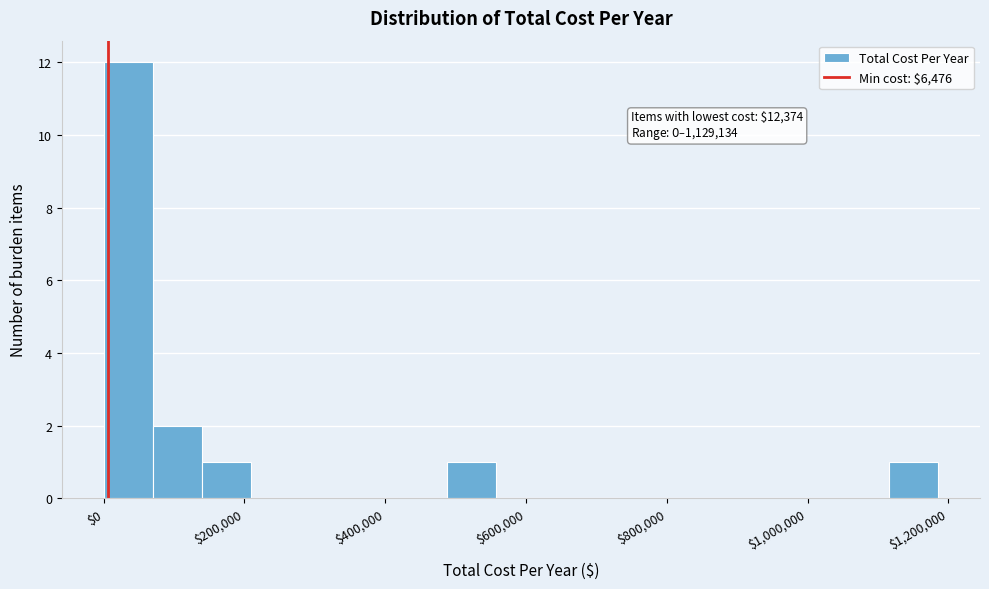

Around what value on the x-axis is the tallest bar? Give the approximate position of its centre, as read against the axis.

40000